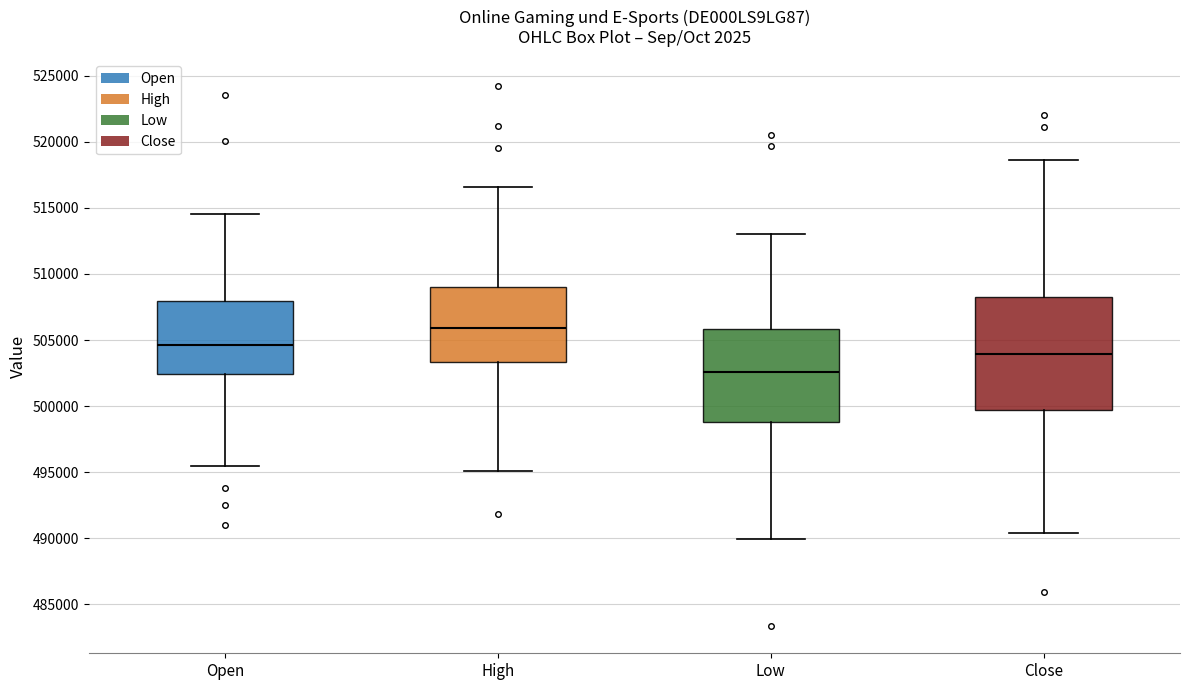

Reading left to right, transcribe this box plot: for each box, give where its median line is, the range the box spans, and where its two whiskers end, as read against the y-axis. The values are not printed on the chart, so give them approximately, as read against the axis.

Open: median 504500, box 502500 to 508000, whiskers 495500 to 514500
High: median 506000, box 503500 to 509000, whiskers 495000 to 516500
Low: median 502500, box 499000 to 506000, whiskers 490000 to 513000
Close: median 504000, box 499500 to 508500, whiskers 490500 to 518500